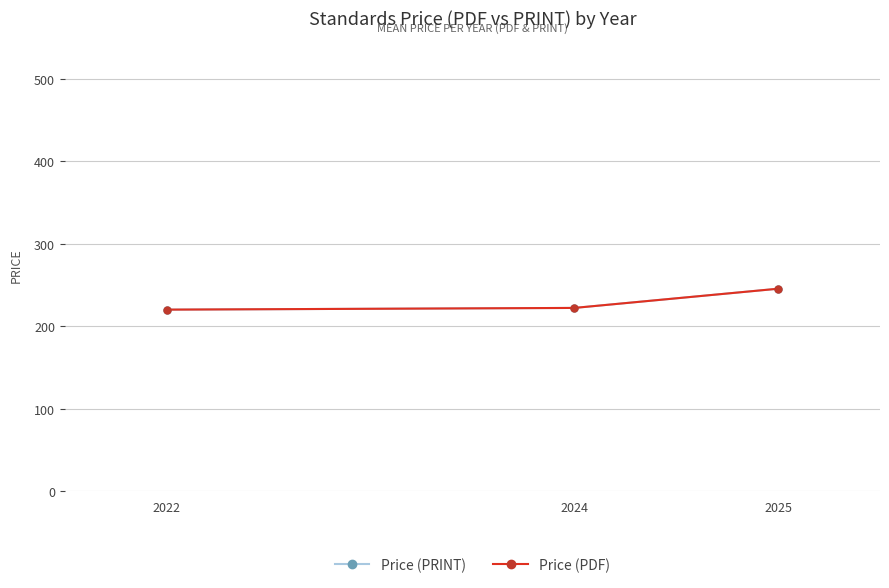

What is the maximum value shown in the chart?

245.4